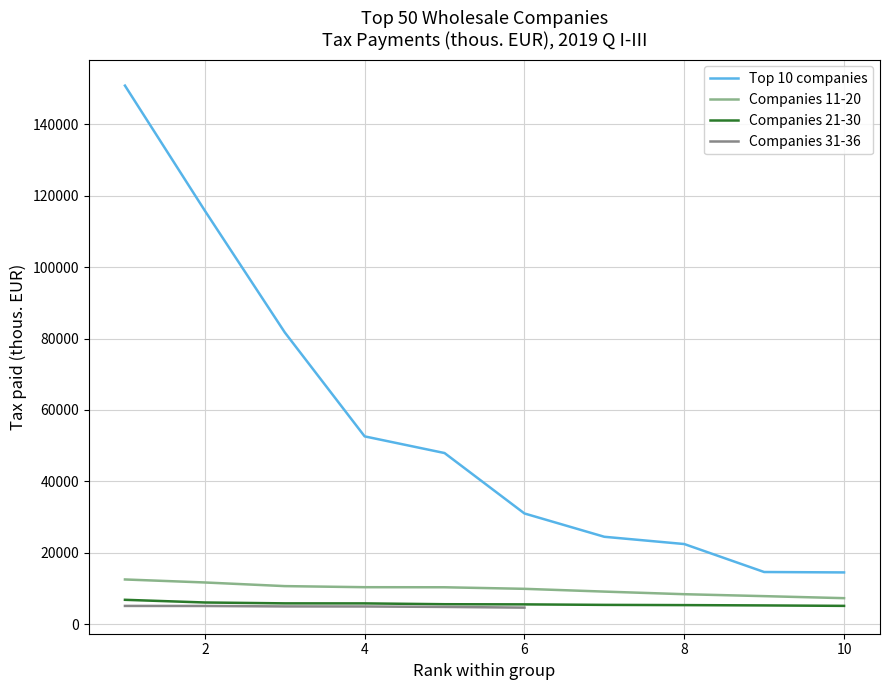

True or false: Top 10 companies and Companies 21-30 intersect in this chart.

False